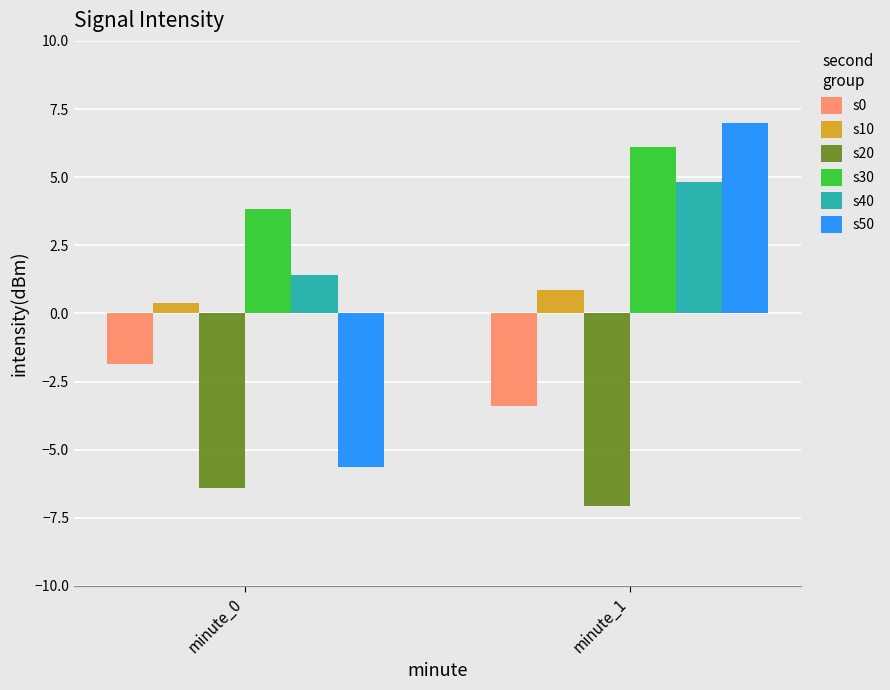

Reading left to right, list all the values displayed in this chart.

s0: -1.9	-3.4
s10: 0.4	0.9
s20: -6.4	-7.1
s30: 3.8	6.1
s40: 1.4	4.8
s50: -5.6	7.0